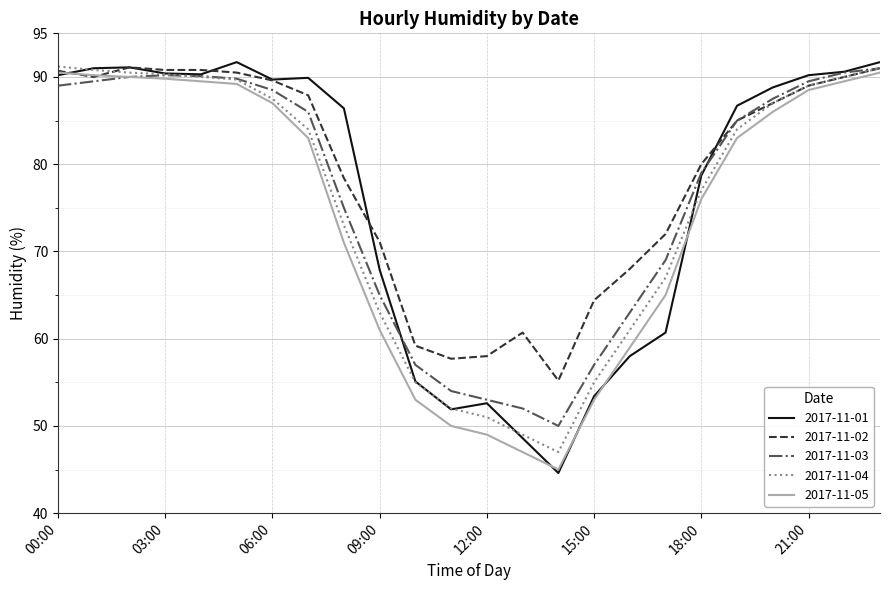

Which series has the largest total across all categories?

2017-11-02